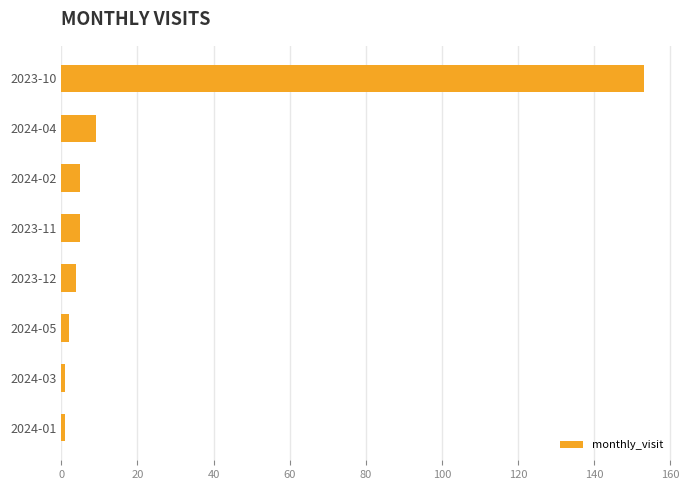

Where is the data nearest to the value 77?

2024-04